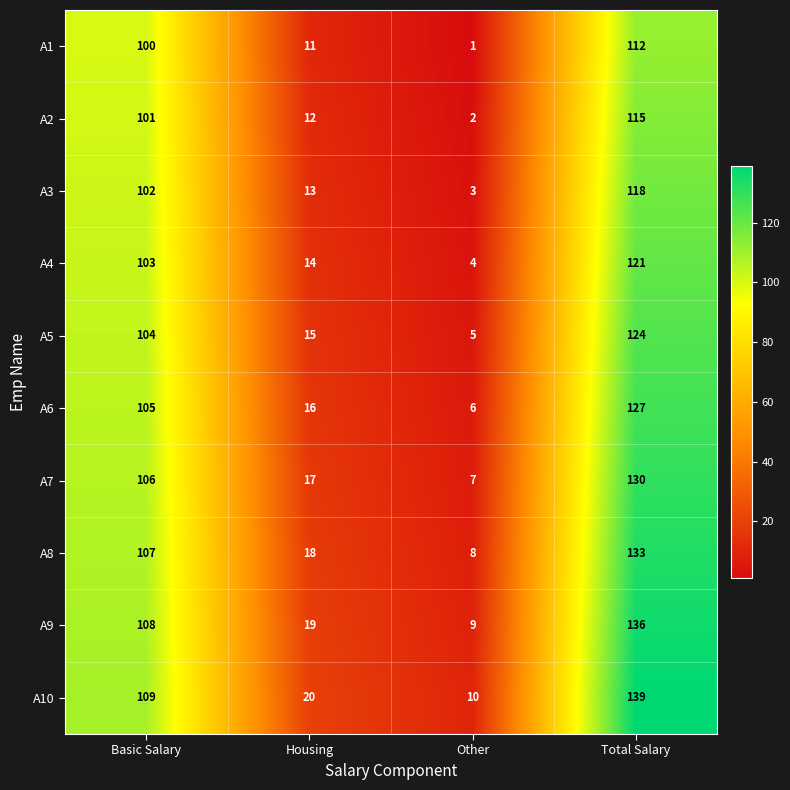

Which label corresponds to the largest value in the chart?

Total Salary